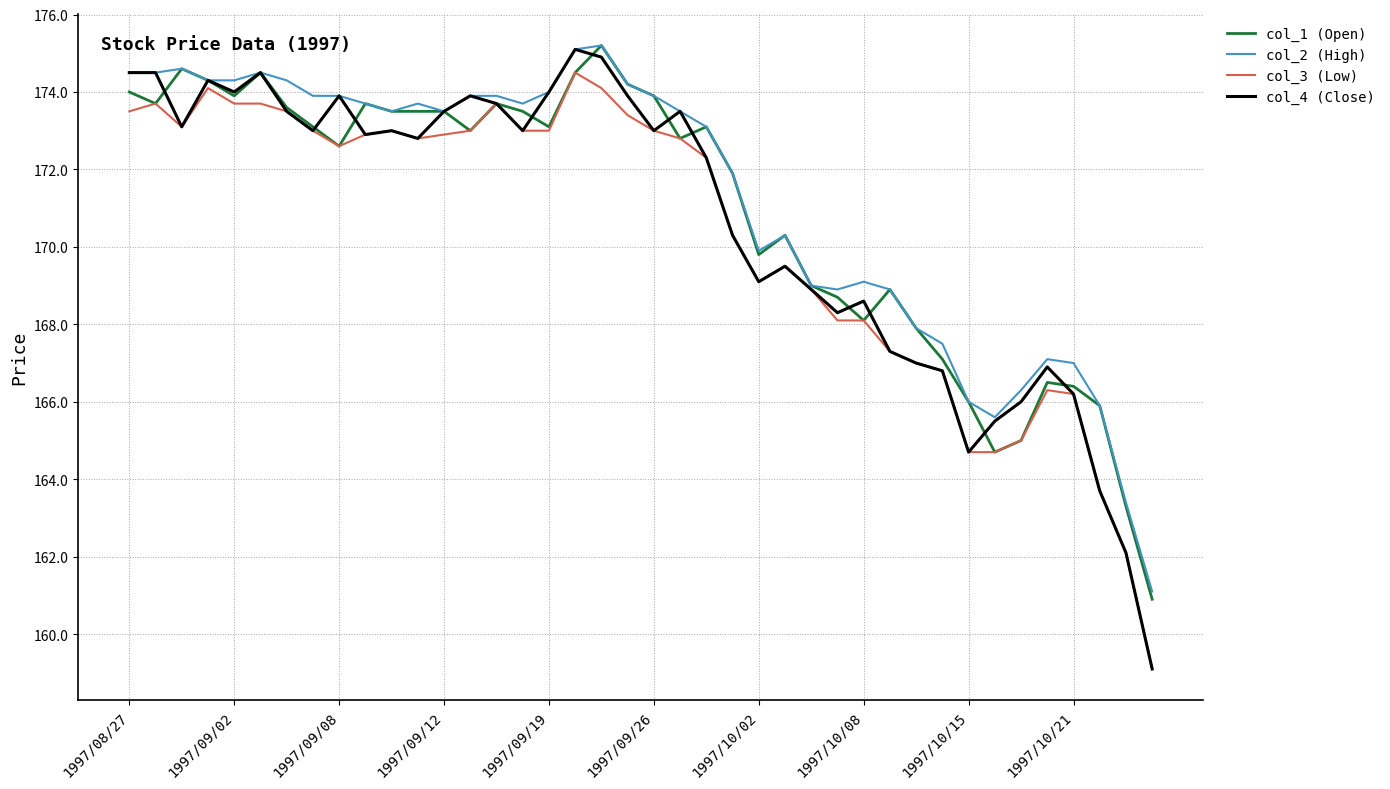

Which series has the widest spread of values?

col_4 (Close)